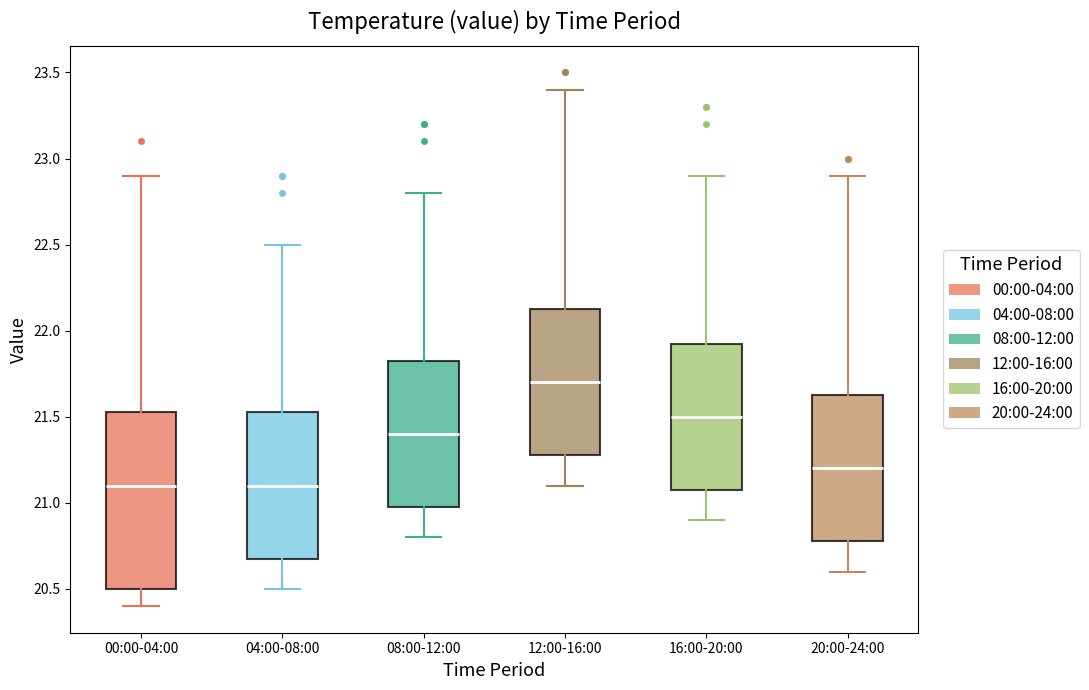

Comparing the boxes themselves (not the whiskers), which one is the tallest?

00:00-04:00